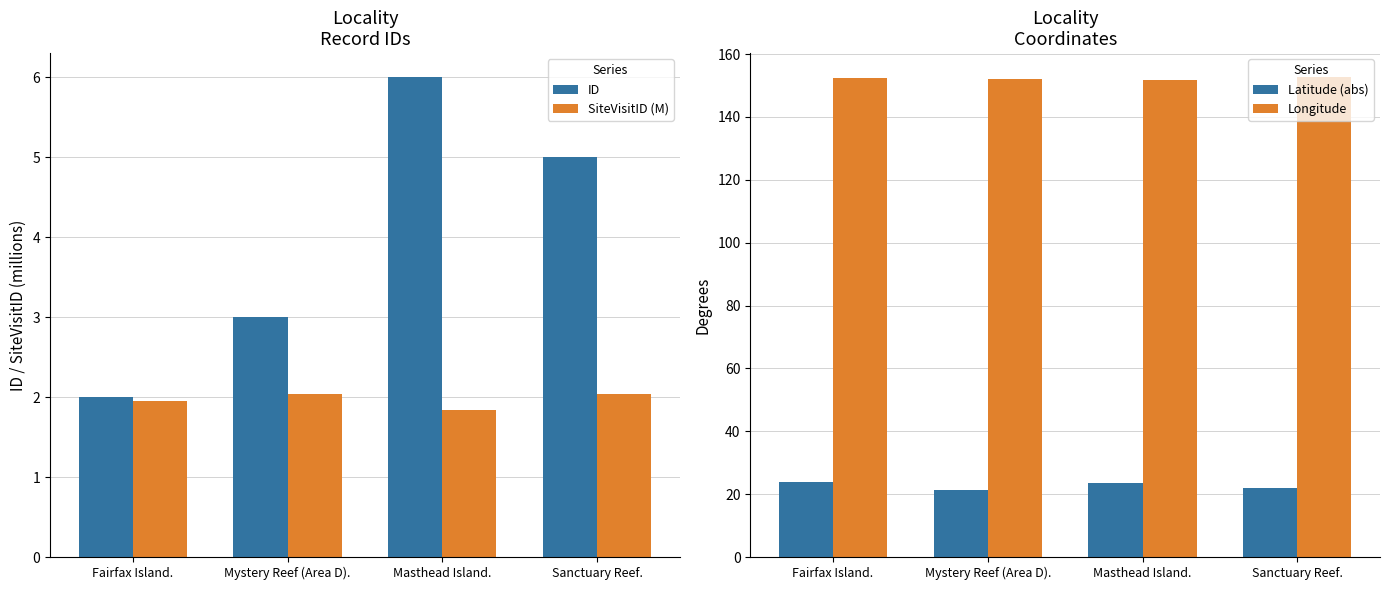

How many categories are shown in the chart?

4